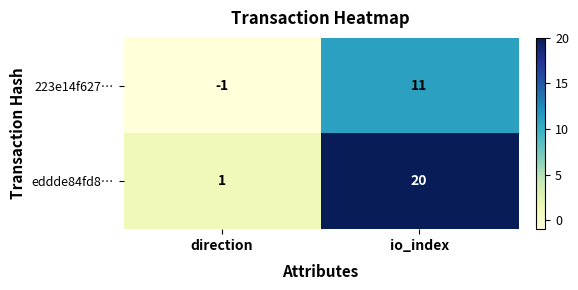

At how many categories does at least one series exceed 19?

1